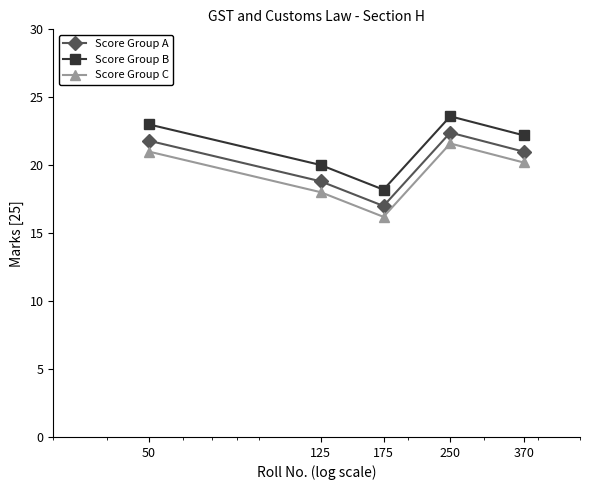

What is the difference between the second highest and minimum values in the Score Group B series?

4.8